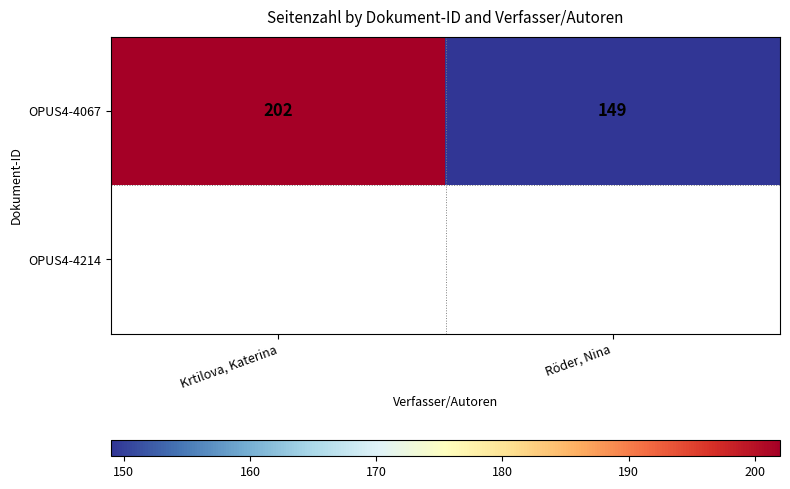

Which has a higher value, Röder, Nina or Krtilova, Katerina?

Krtilova, Katerina